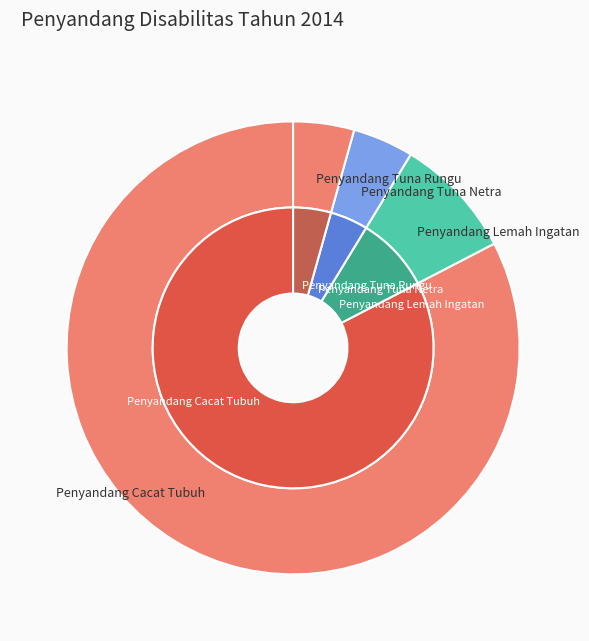

Which series has the widest spread of values?

outer